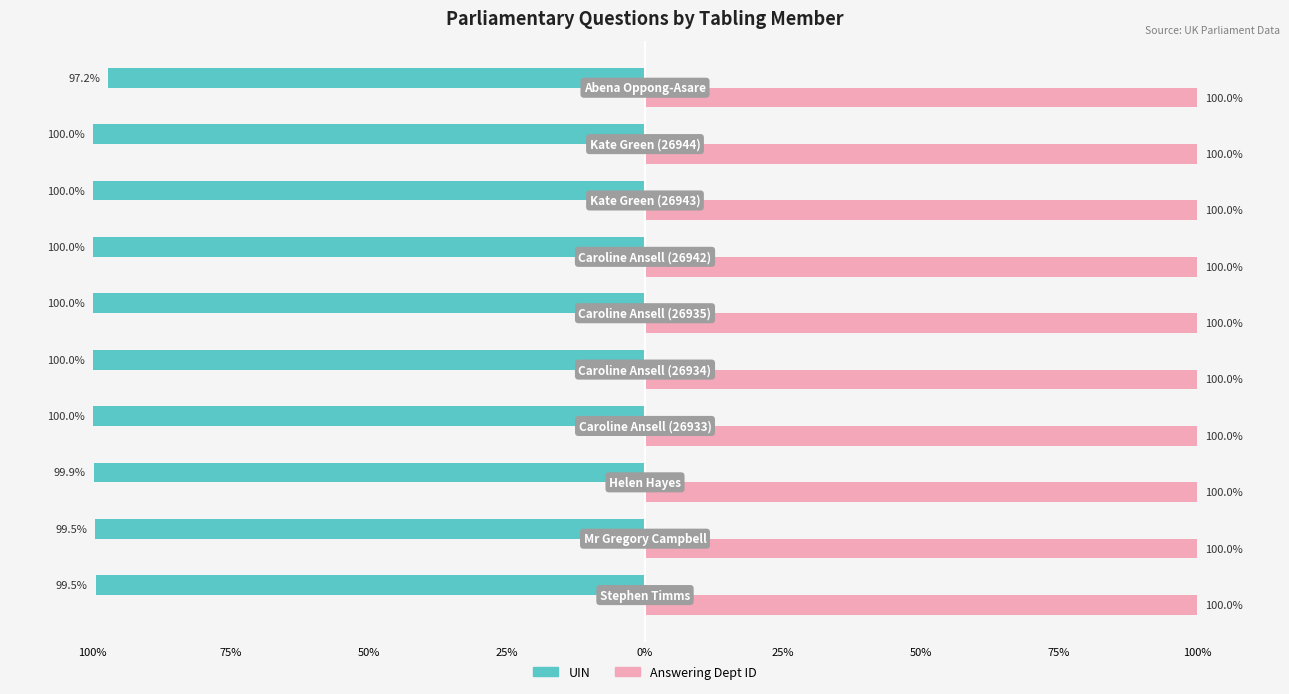

What are all the series names shown in the legend?

UIN, Answering Dept ID